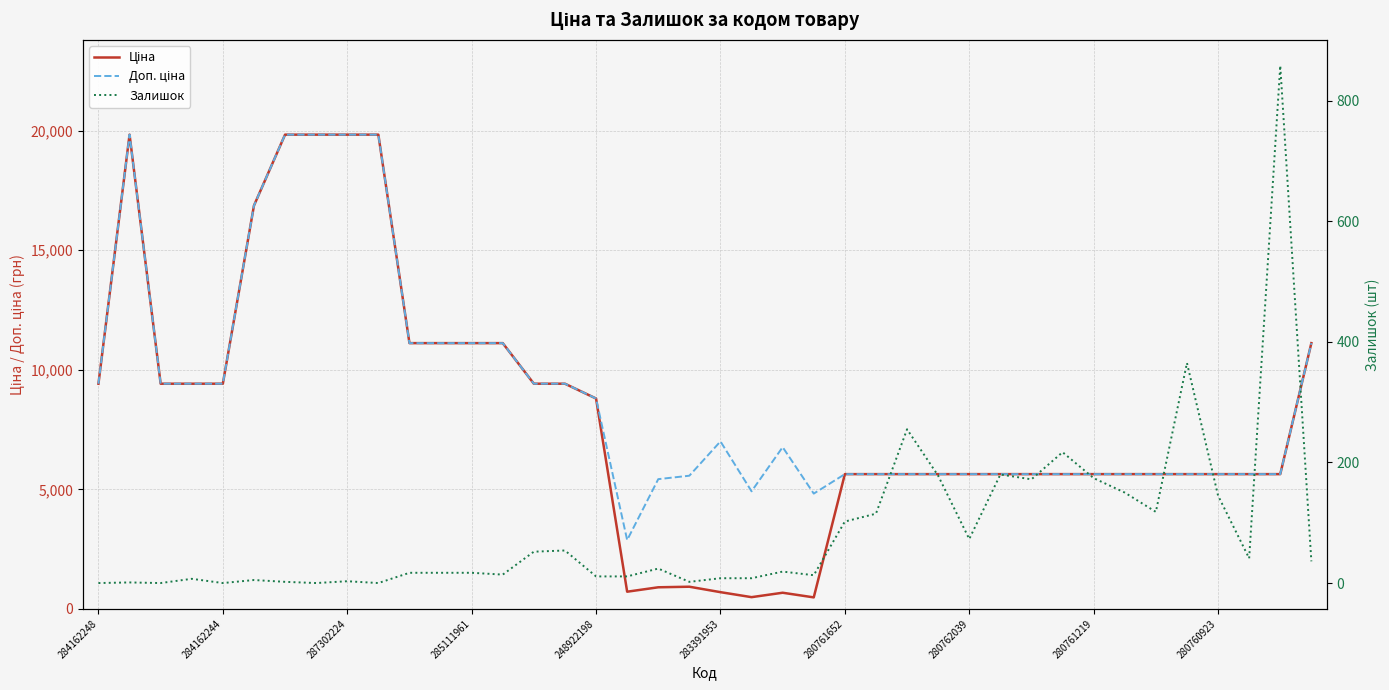

Which series has the largest range (max minus min)?

Ціна